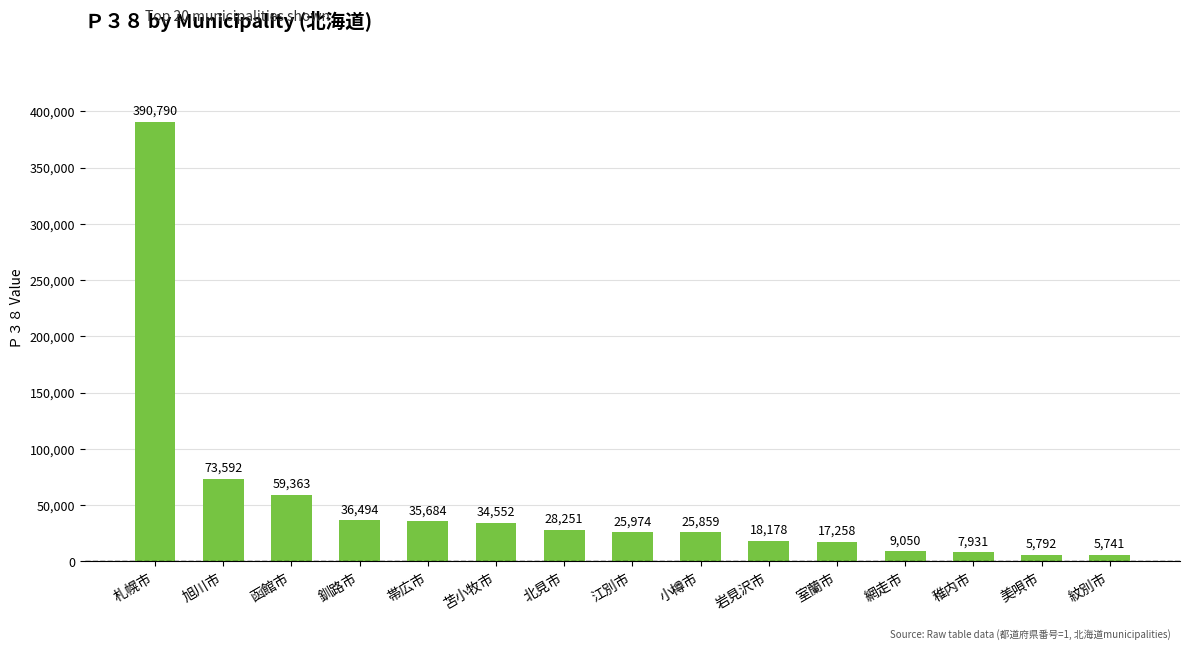

List the labels in order of value, largest first.

札幌市, 旭川市, 函館市, 釧路市, 帯広市, 苫小牧市, 北見市, 江別市, 小樽市, 岩見沢市, 室蘭市, 網走市, 稚内市, 美唄市, 紋別市